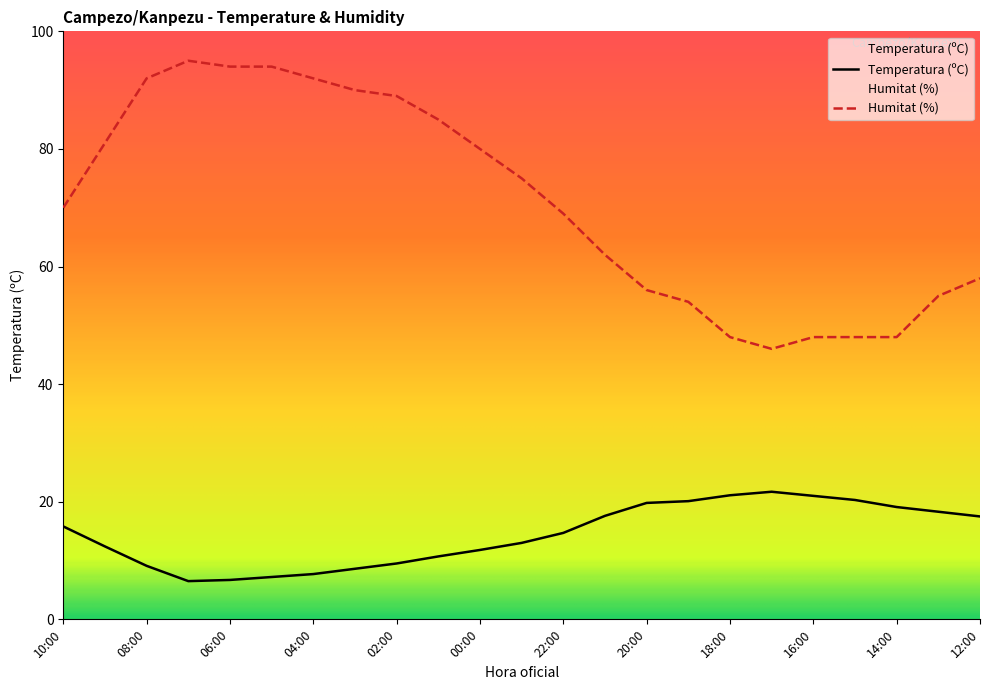

Which has a higher value, 14:00 or 20:00?

20:00